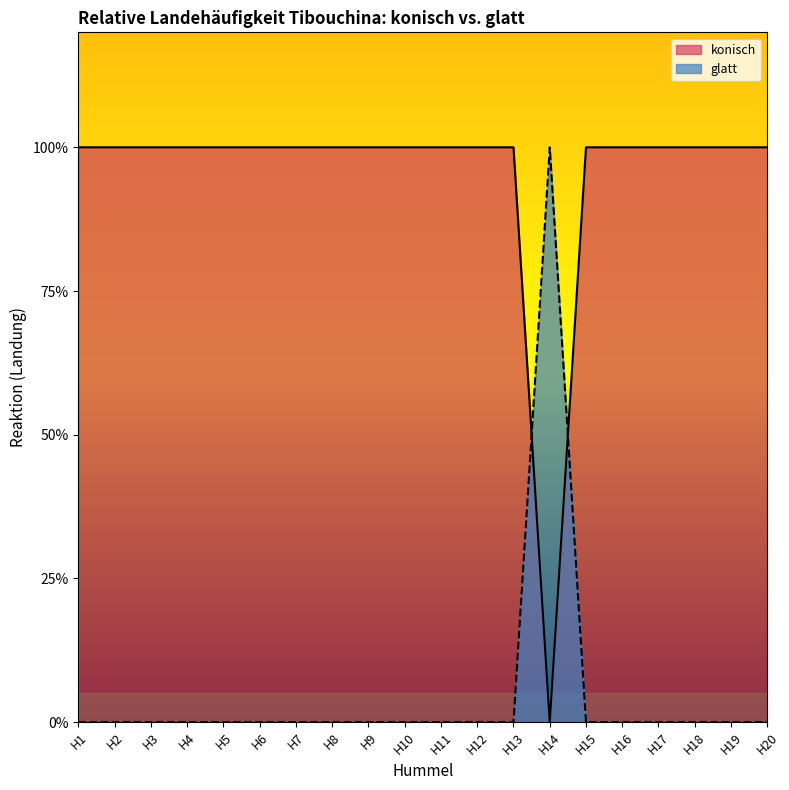

At which category is the sum across all series the highest?

H1